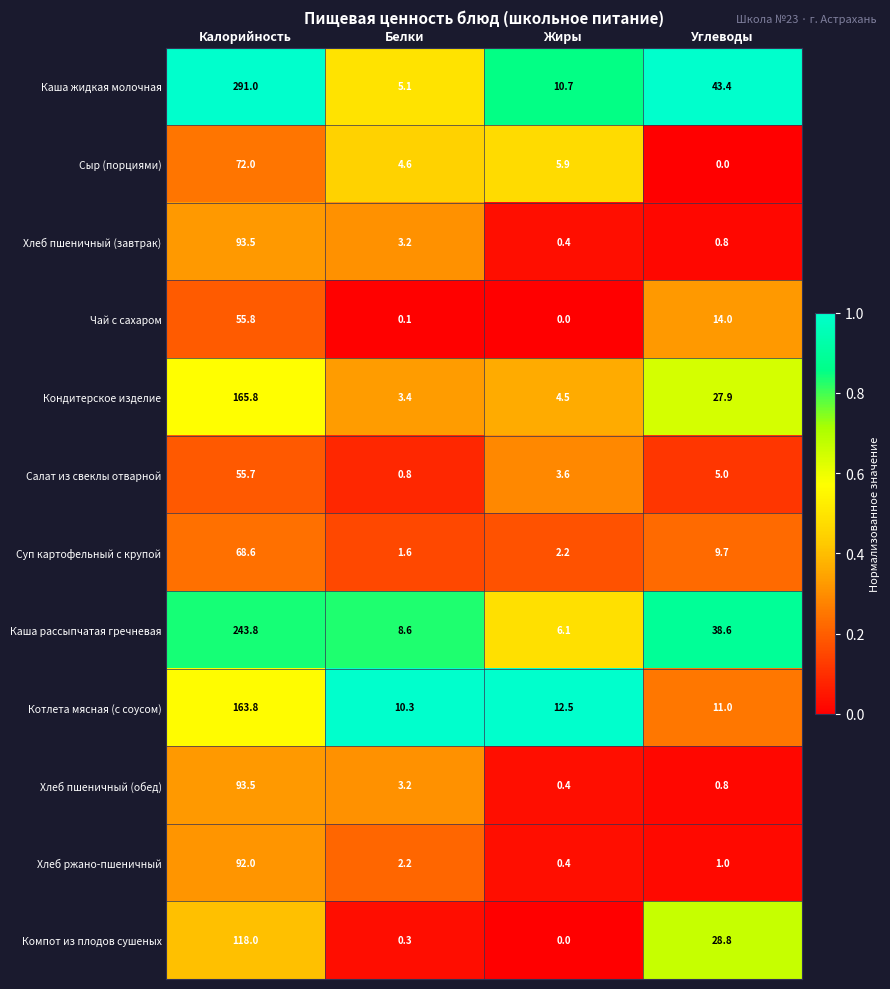

What is the difference between the Хлеб ржано-пшеничный values at Белки and Жиры?

1.8